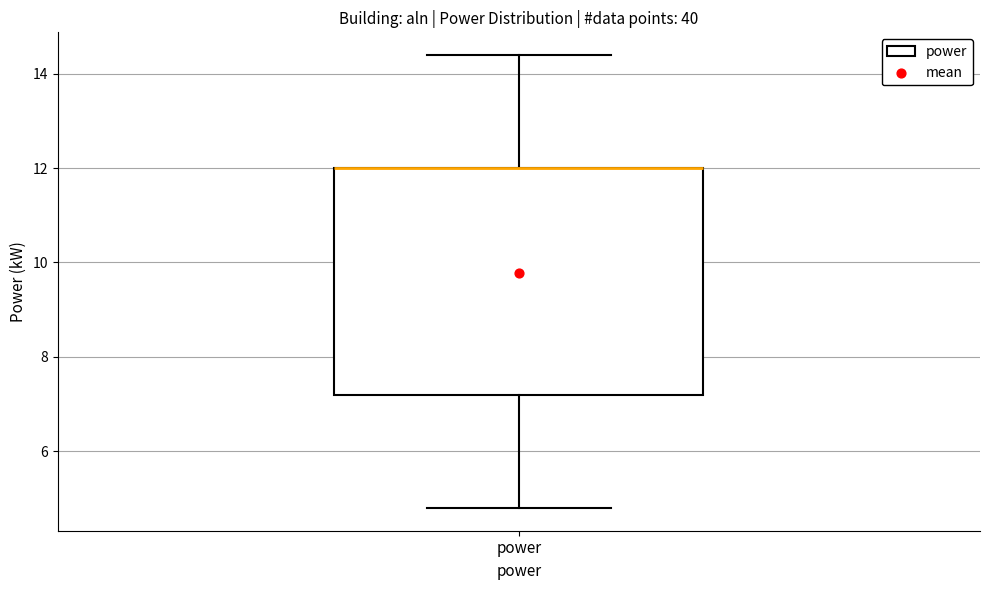

Transcribe this box plot: give where the median line is, the range the box spans, and where the two whiskers end, as read against the y-axis. The values are not printed on the chart, so give them approximately, as read against the axis.

median 12.0 (drawn on the box's upper edge), box 7.2 to 12.0, whiskers 4.8 to 14.4